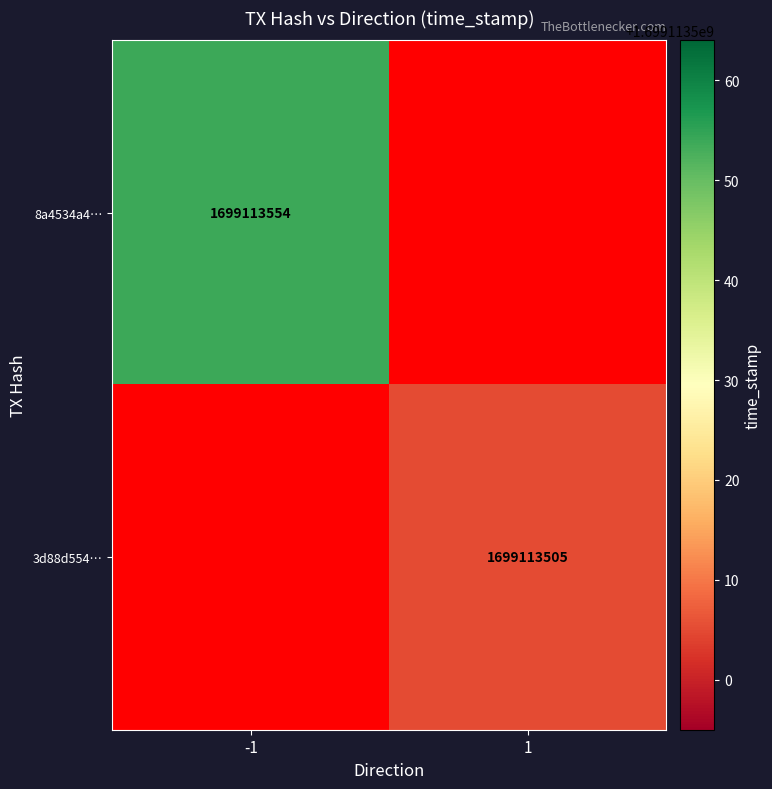

What is the difference between the maximum and minimum values in the 3d88d554bf2beb7b2644c3151a733befc0ac872 series?

1699113504